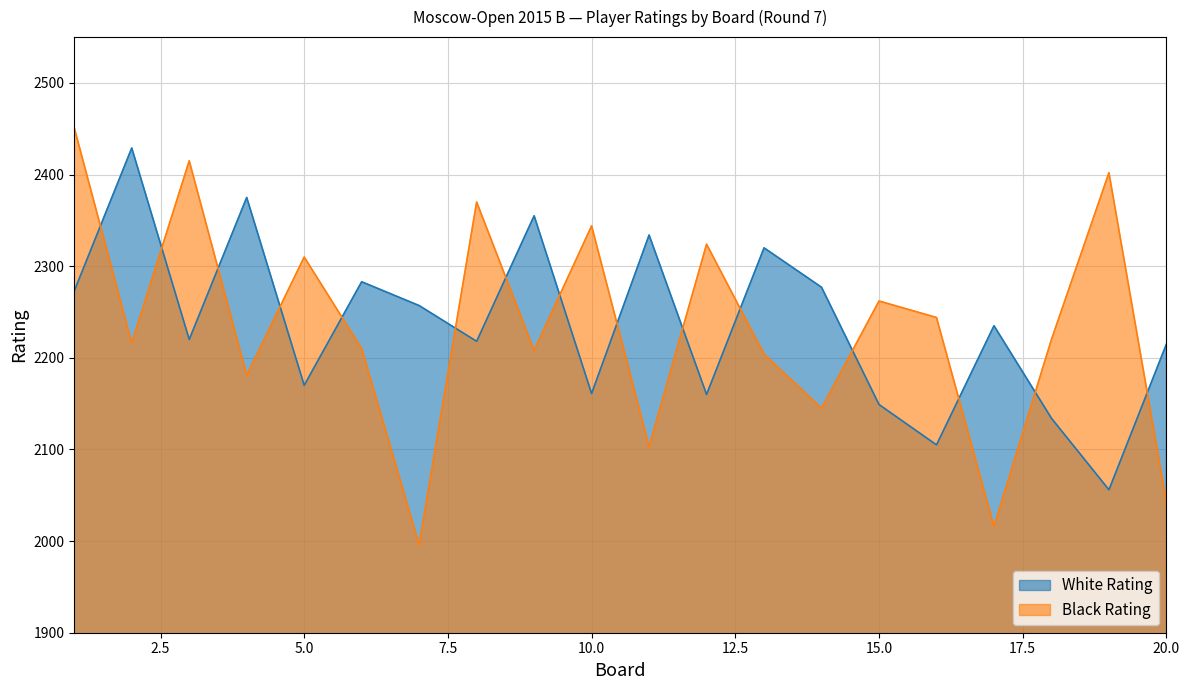

What is the value of the White Rating point at the 14th from the left?

2277